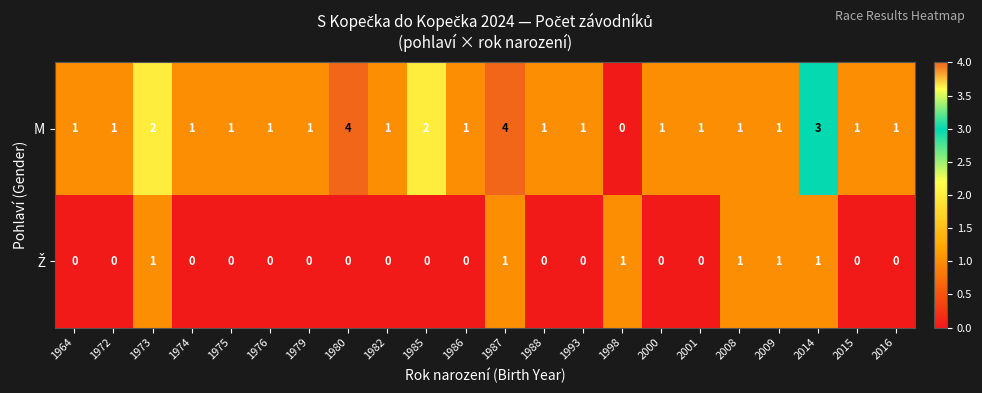

Which series has the widest spread of values?

M